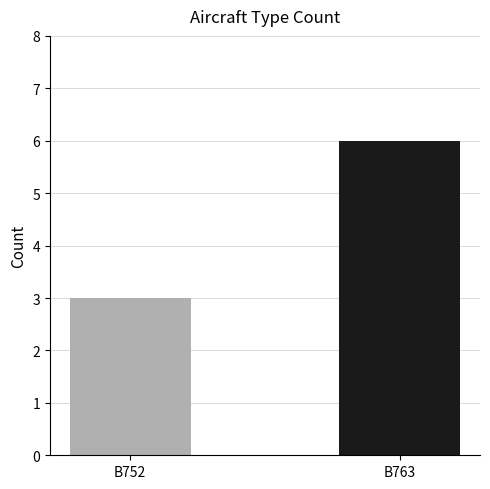

How many series are shown in this chart?

2